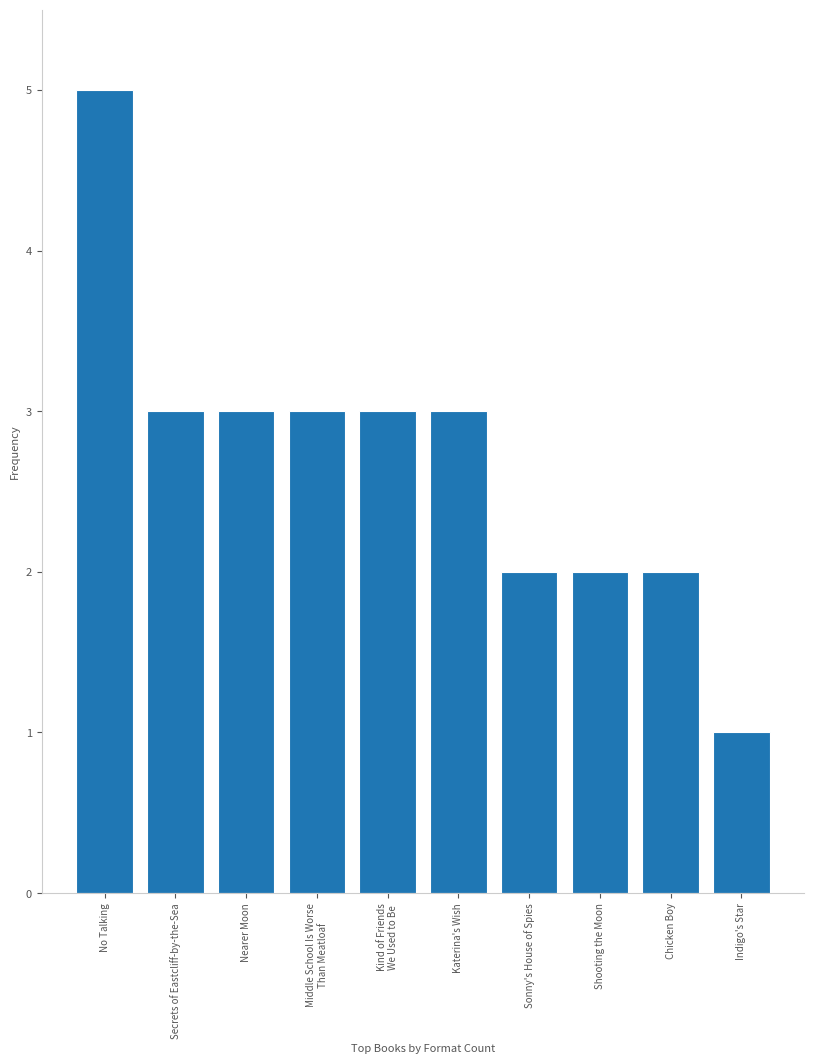

What is the smallest value displayed?

1